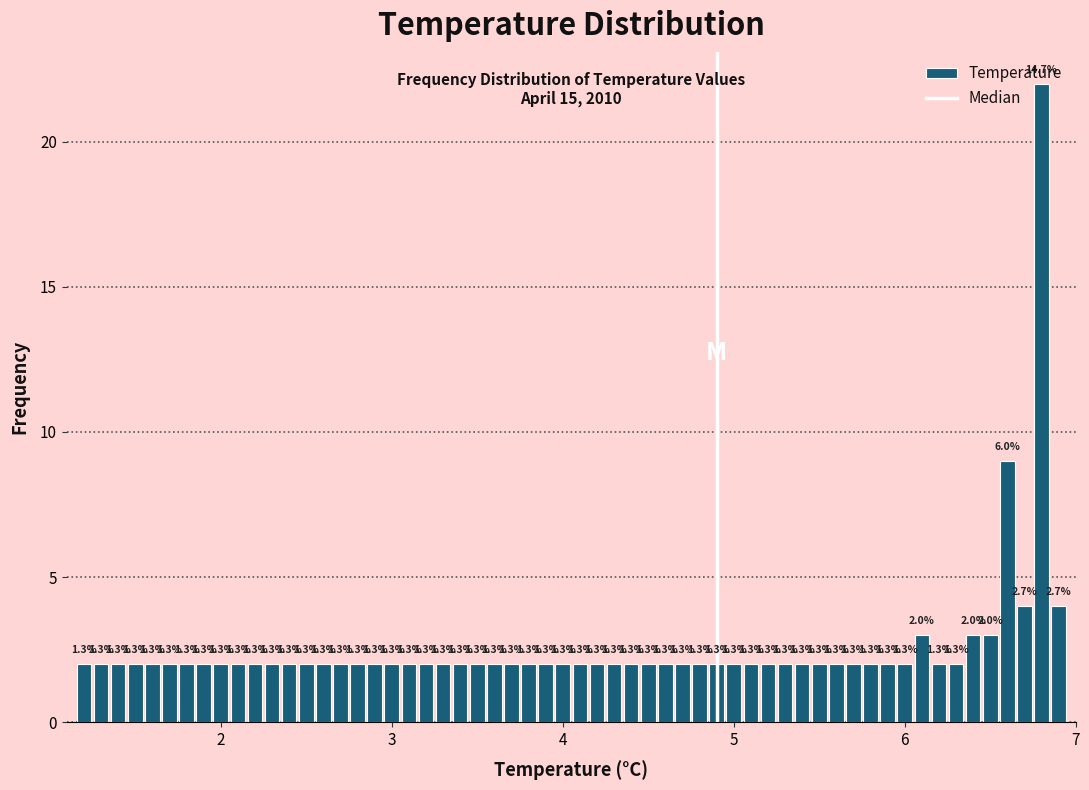

Read against the x-axis, roughly where is the centre of the tallest bar?

6.8